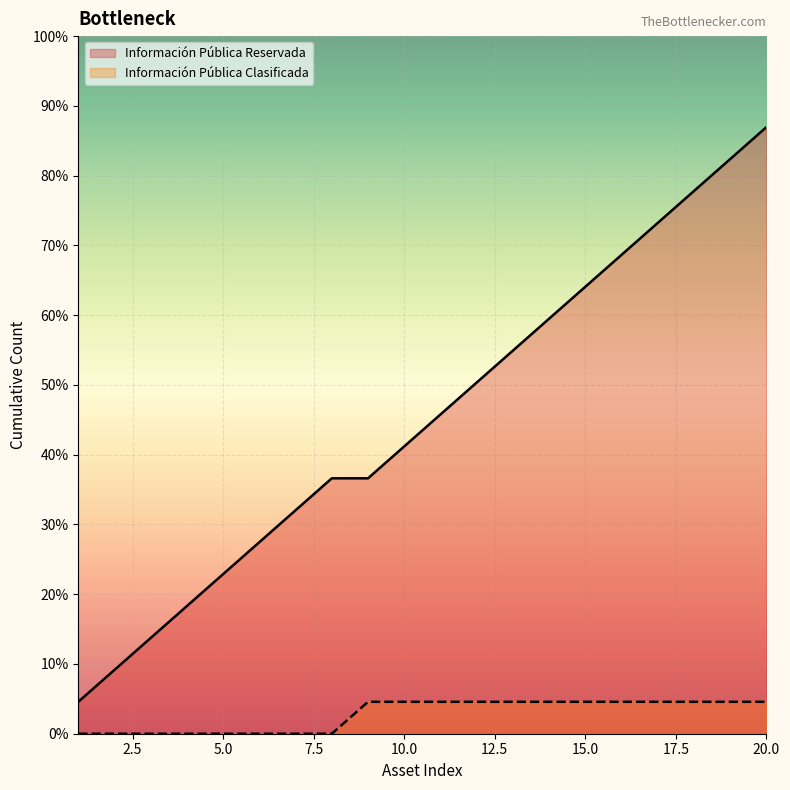

What is the value of the 13th point from the left?

12